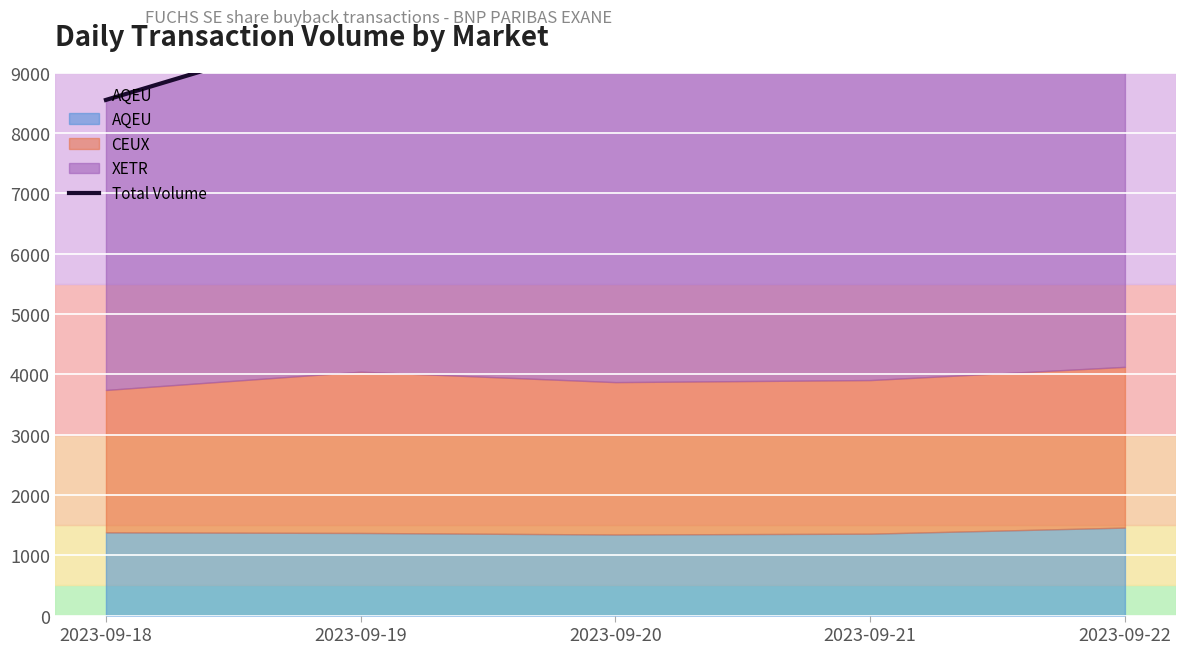

How many lines are shown in the chart?

1